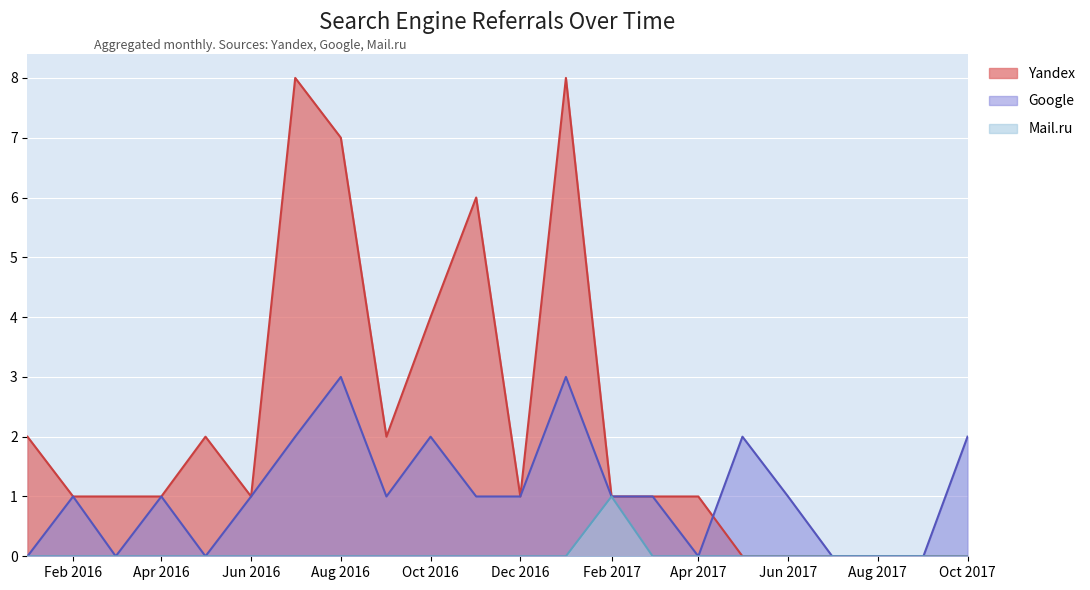

Does the chart display data point markers on the line(s)?

No